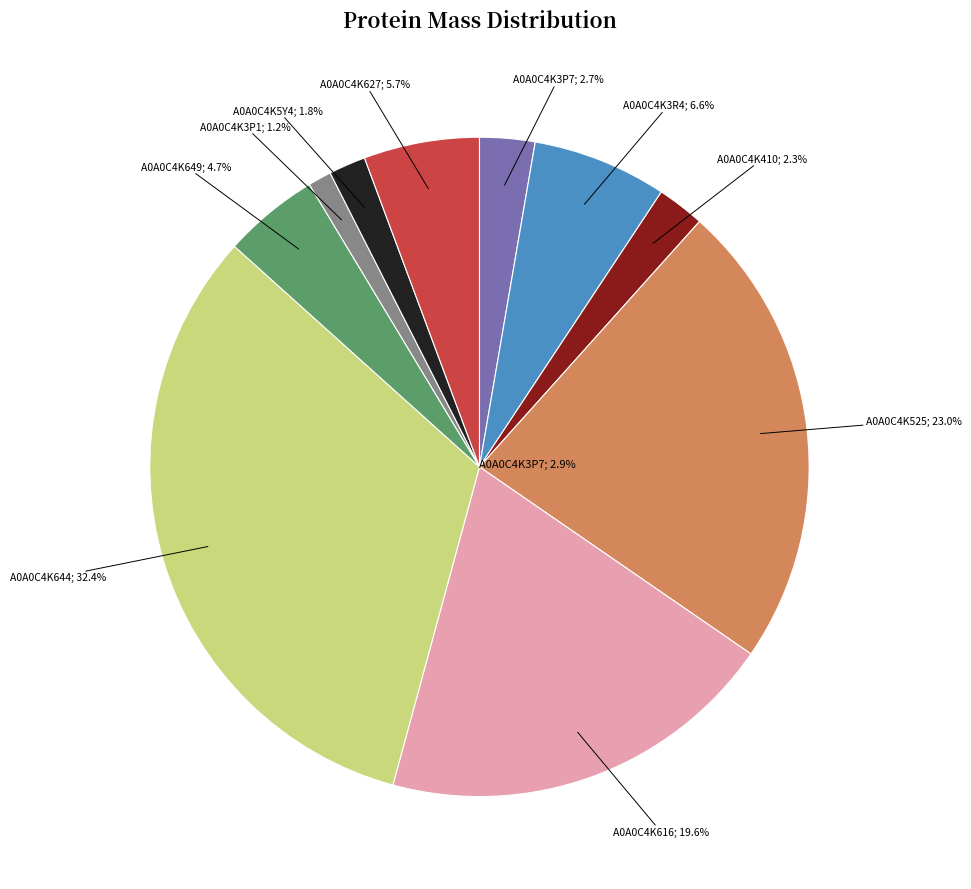

What percentage is the A0A0C4K3P7 slice, to the nearest percent?

3%